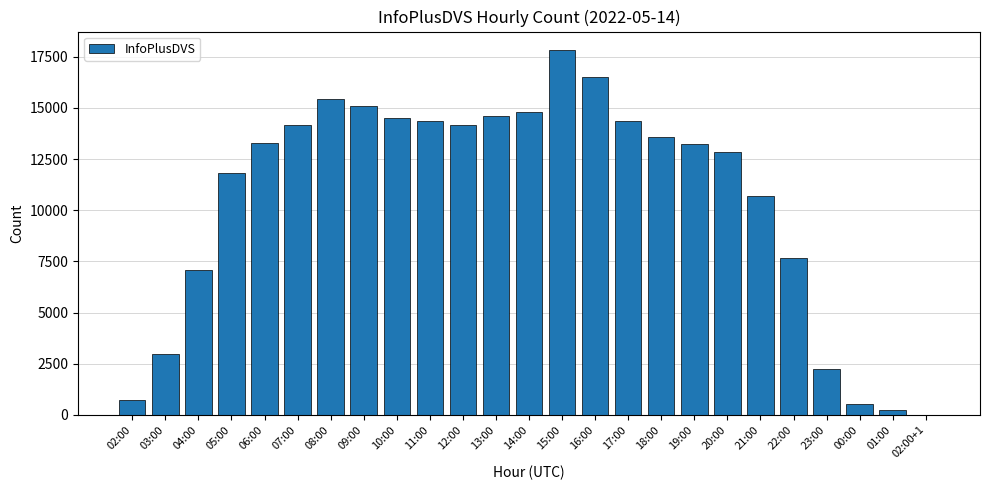

What is the sum of all values?

262668